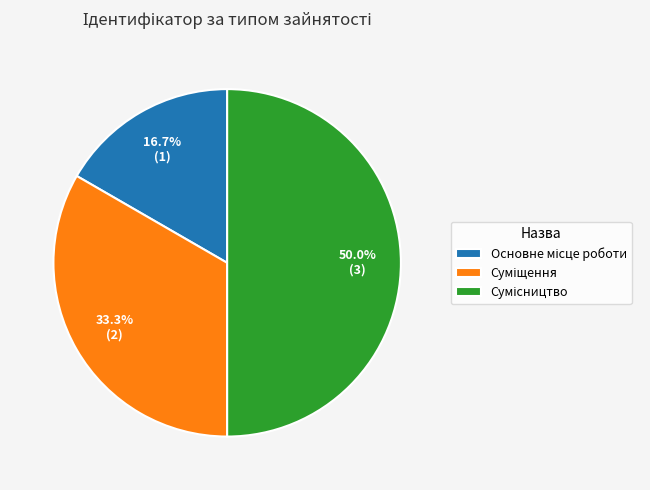

To the nearest percent, what percentage of the pie is Сумісництво?

50%